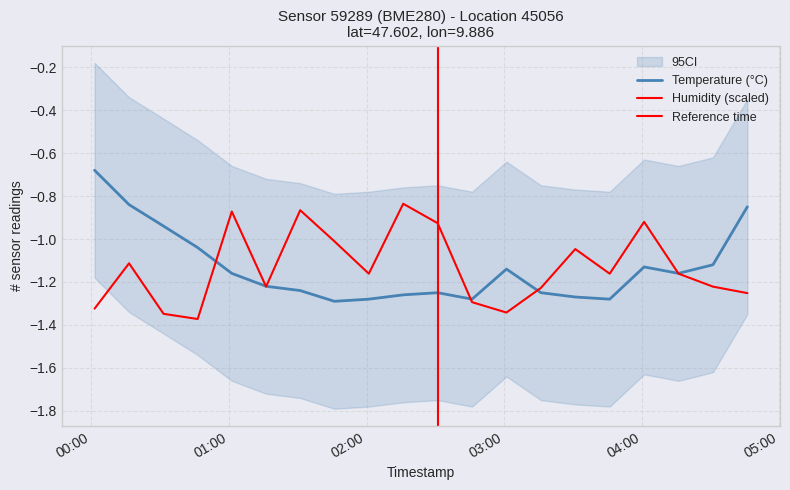

How many interior local peaks does the humidity series have?

6